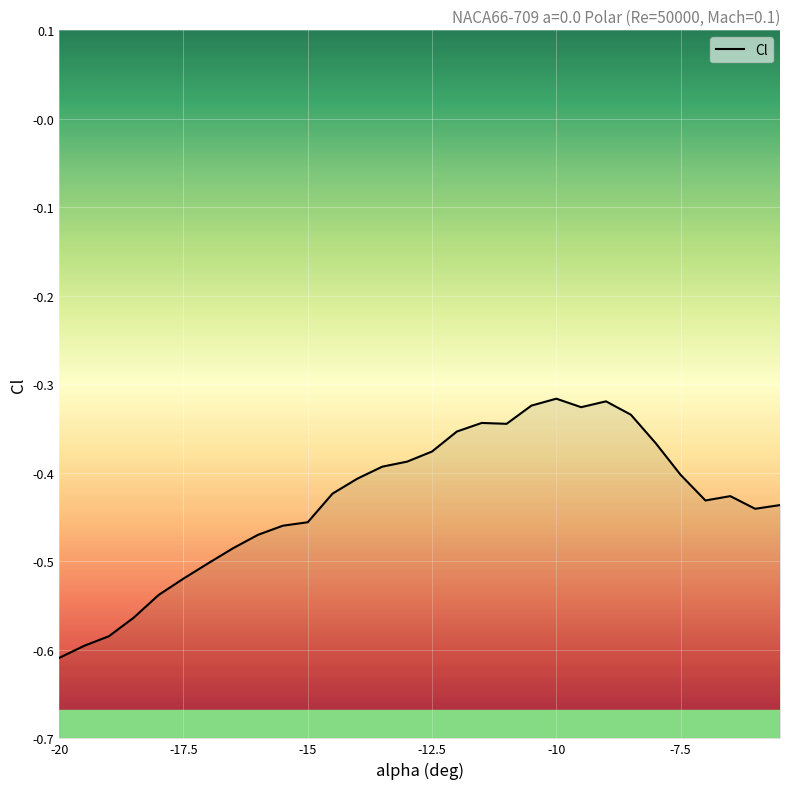

What is the sum of all values?

-12.9